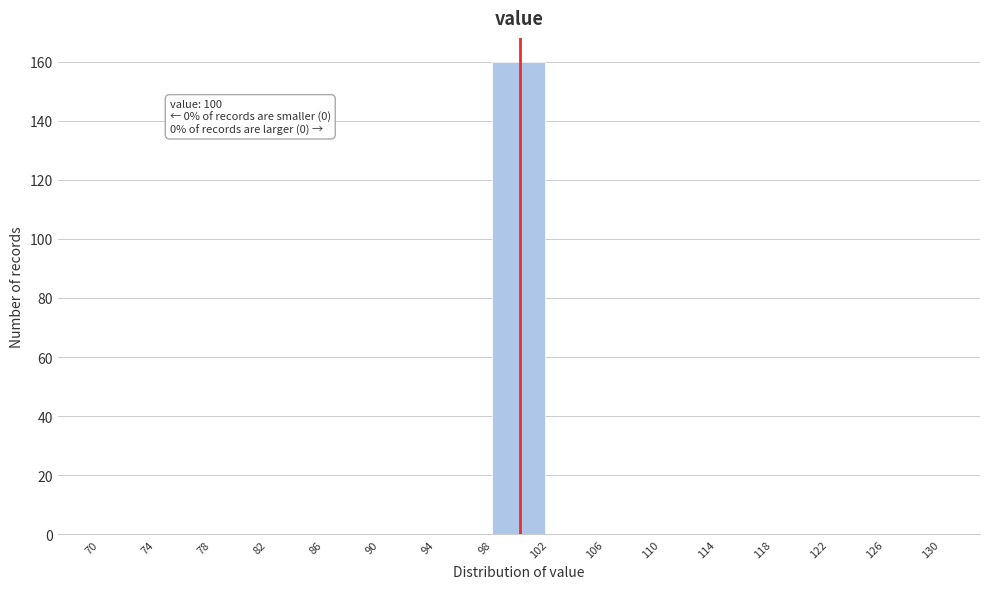

Over which range of the x-axis is the bar tallest?

98 to 102